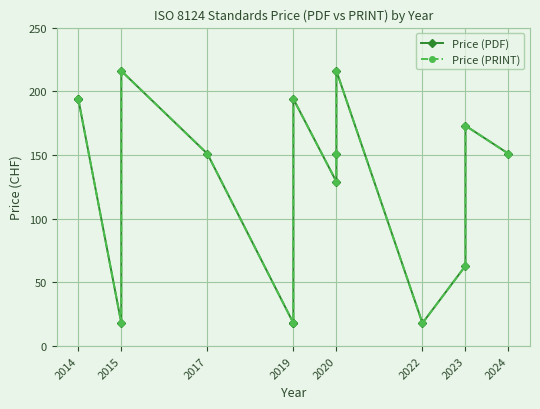

The Price (PRINT) series shows 378 at 2015. True or false?

False